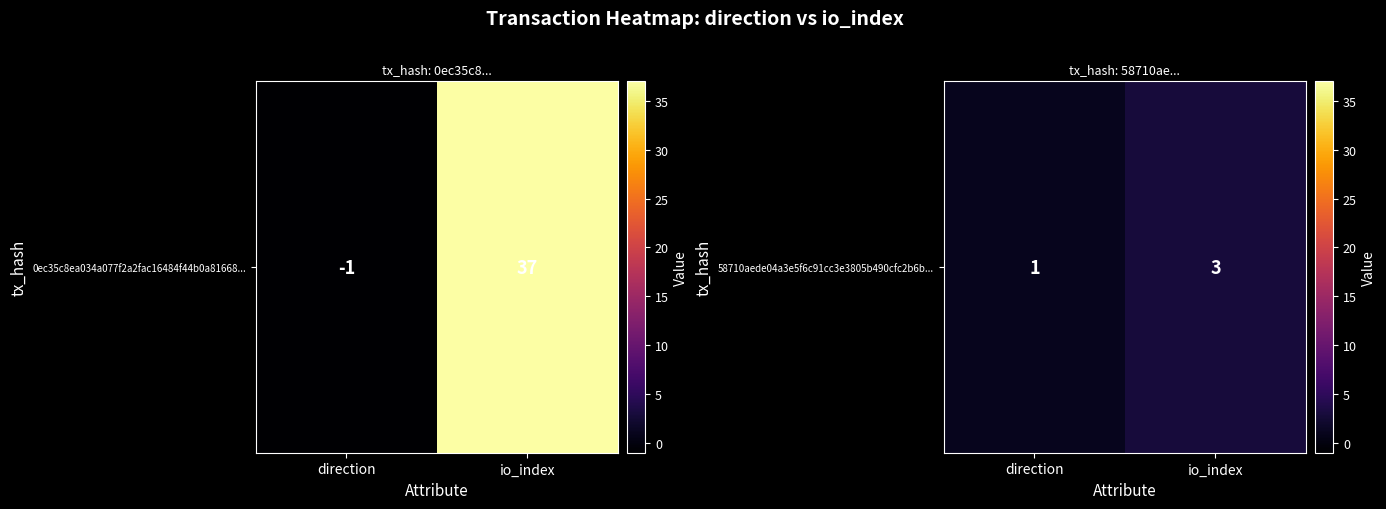

What is the sum of the values at io_index and direction?

4